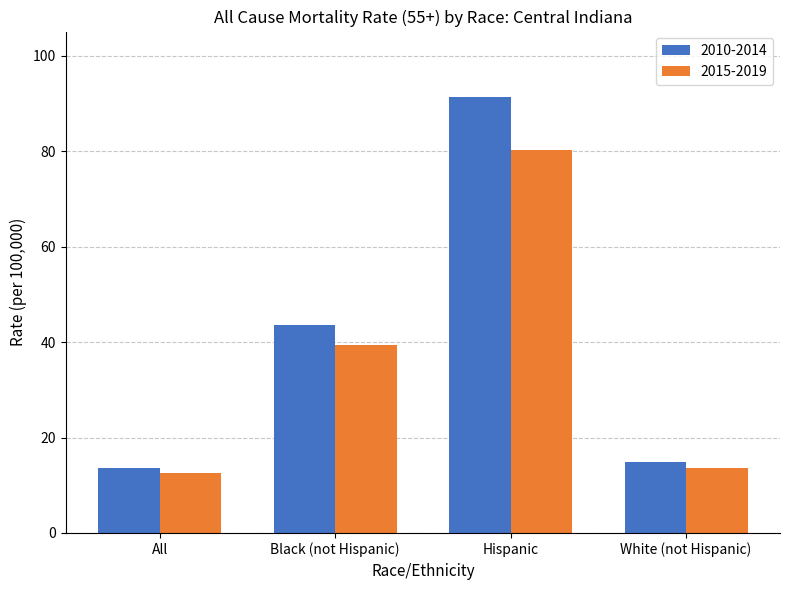

What is the highest value of the 2015-2019 series?

80.3